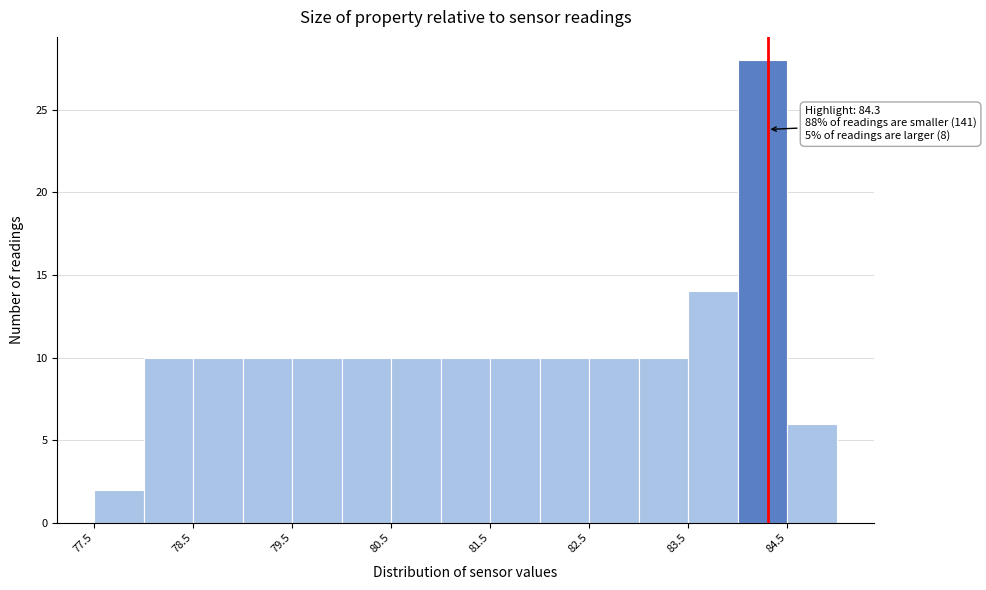

Over which range of the x-axis is the bar tallest?

84.0 to 84.5